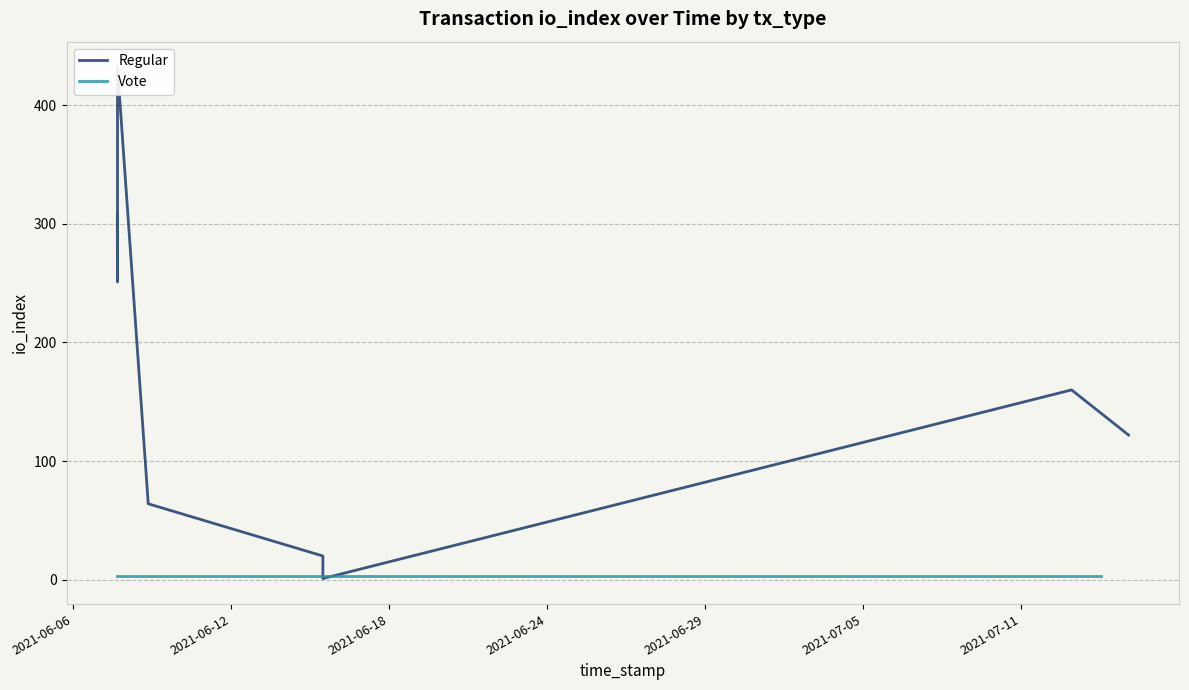

How many series are shown in this chart?

2